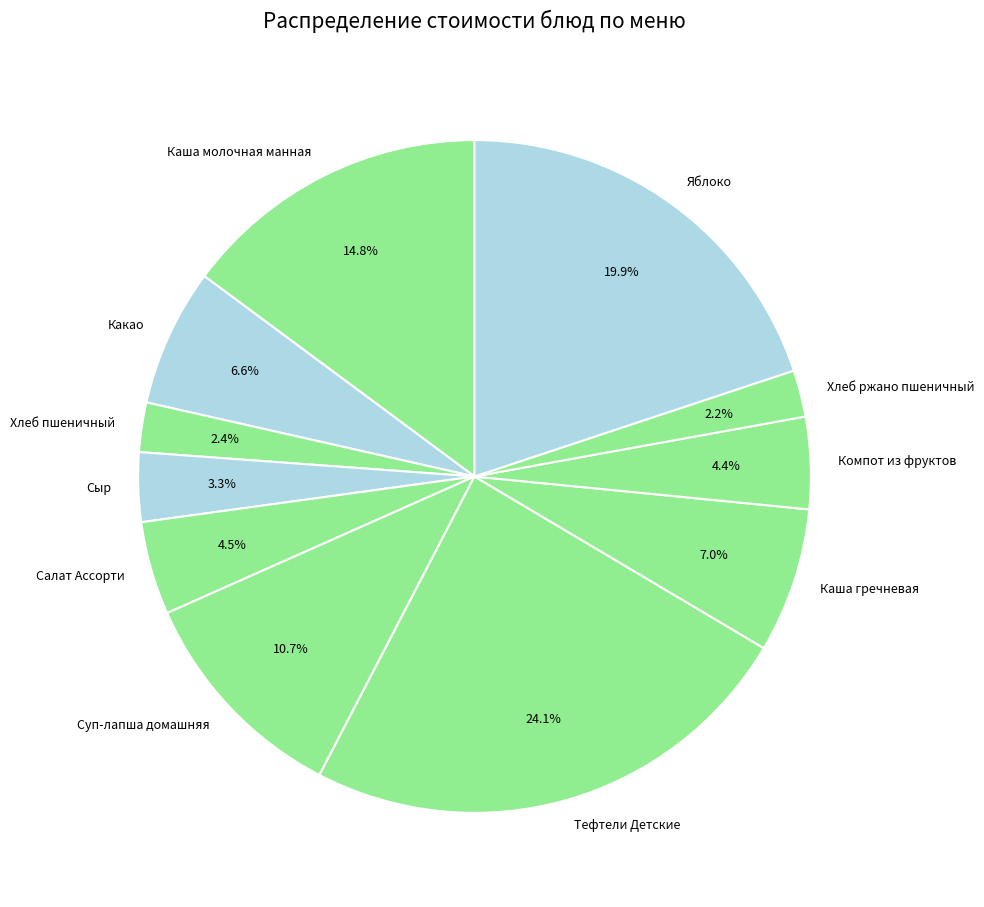

How many slices are in this pie chart?

11